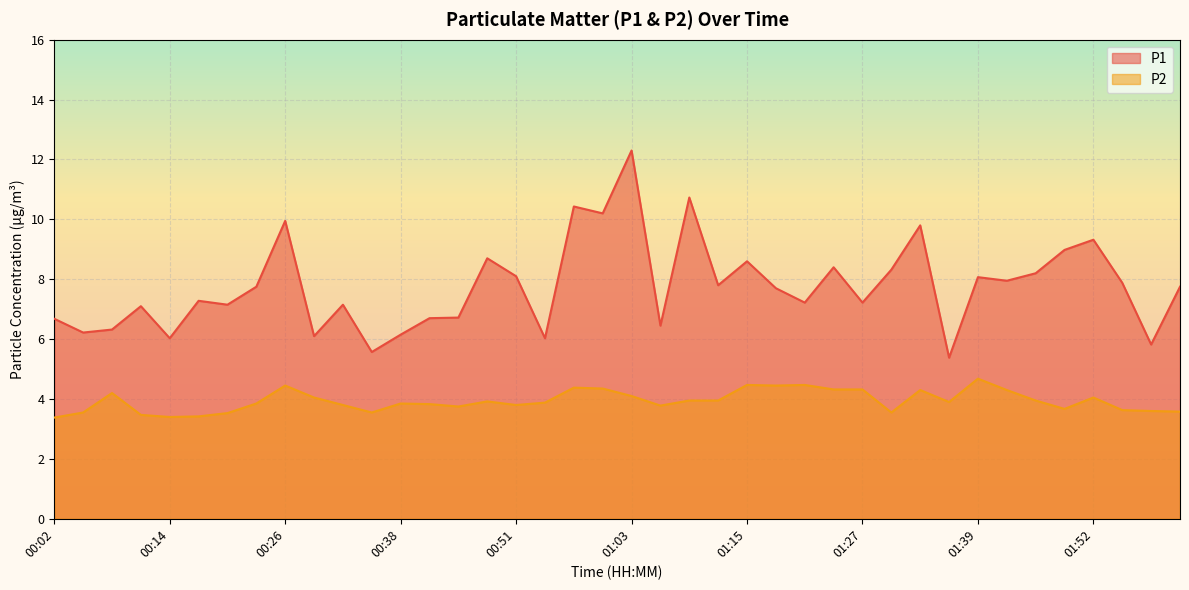

What position from the right is 01:24?

13